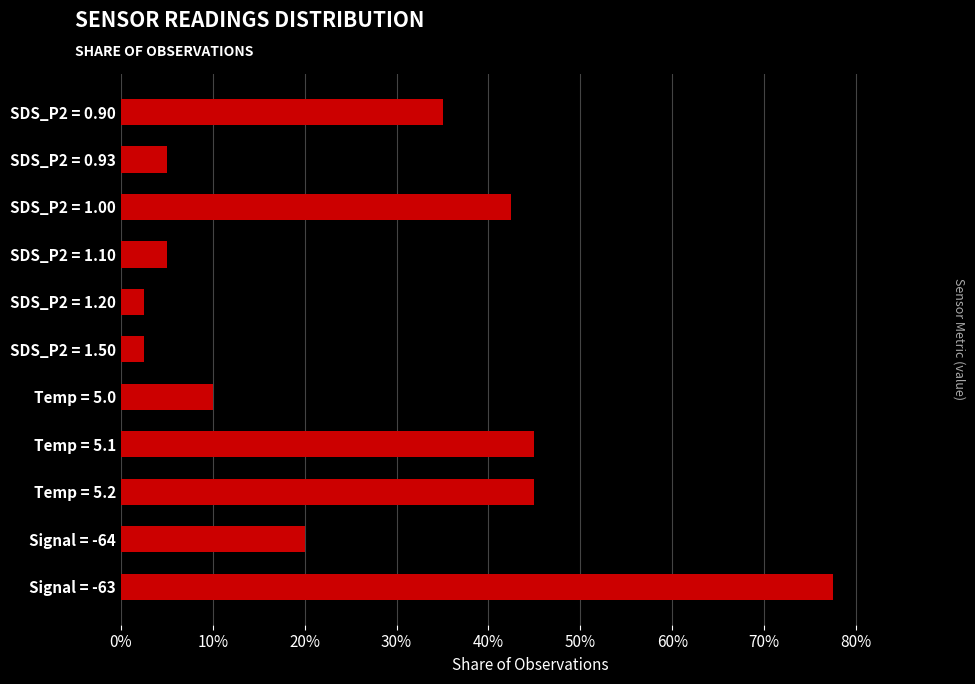

Are the bars horizontal?

Yes